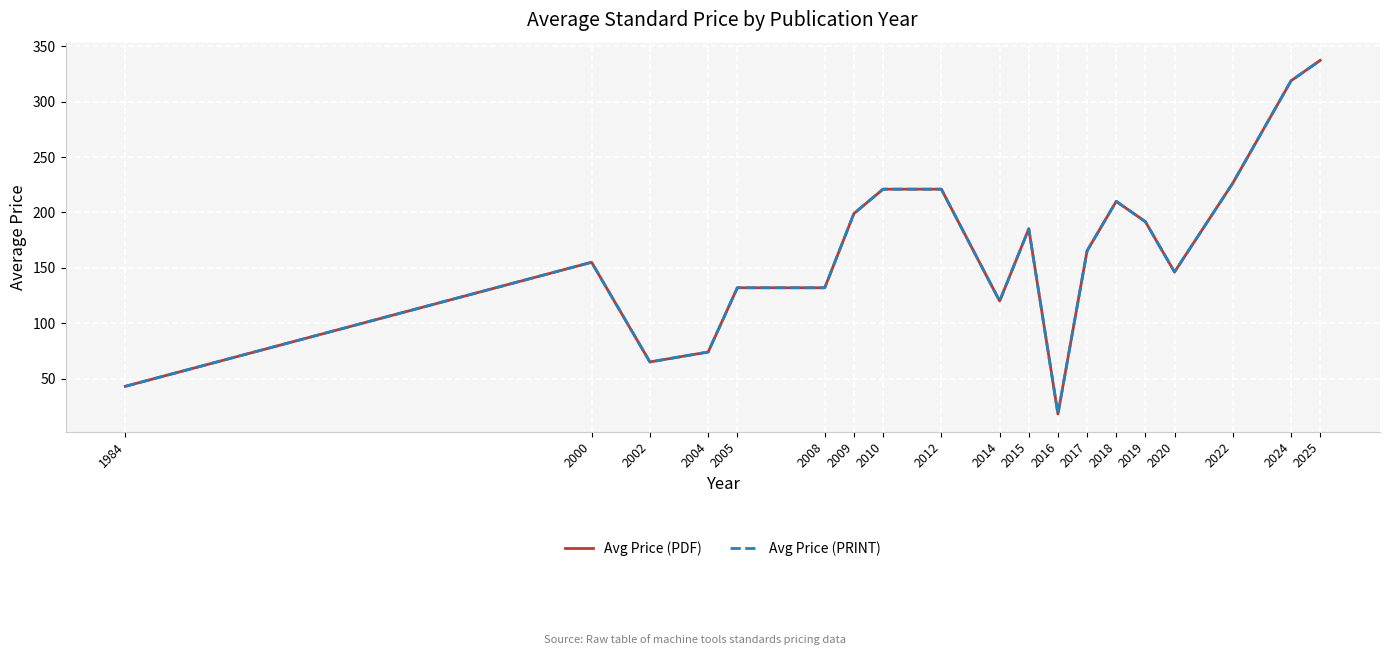

Reading right to left, what are all the values shown in this chart?

Avg Price (PDF): 337.3	318.9	226.5	146.2	191.7	210.0	165.3	18.0	185.2	120.0	221.0	221.0	199.0	132.0	132.0	74.0	65.0	155.0	43.0
Avg Price (PRINT): 337.3	318.9	226.5	146.2	191.7	210.0	165.3	18.0	185.2	120.0	221.0	221.0	199.0	132.0	132.0	74.0	65.0	155.0	43.0